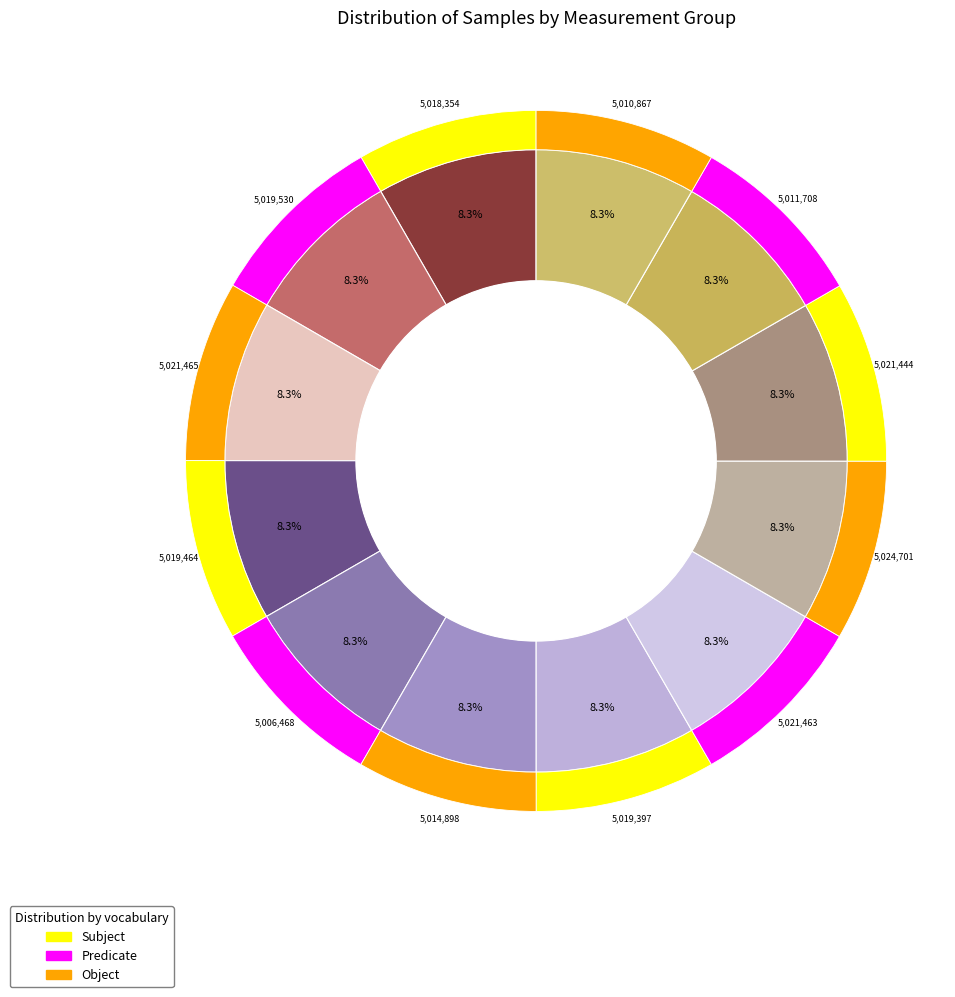

What percentage do 28 and 28 together represent?

16.7%